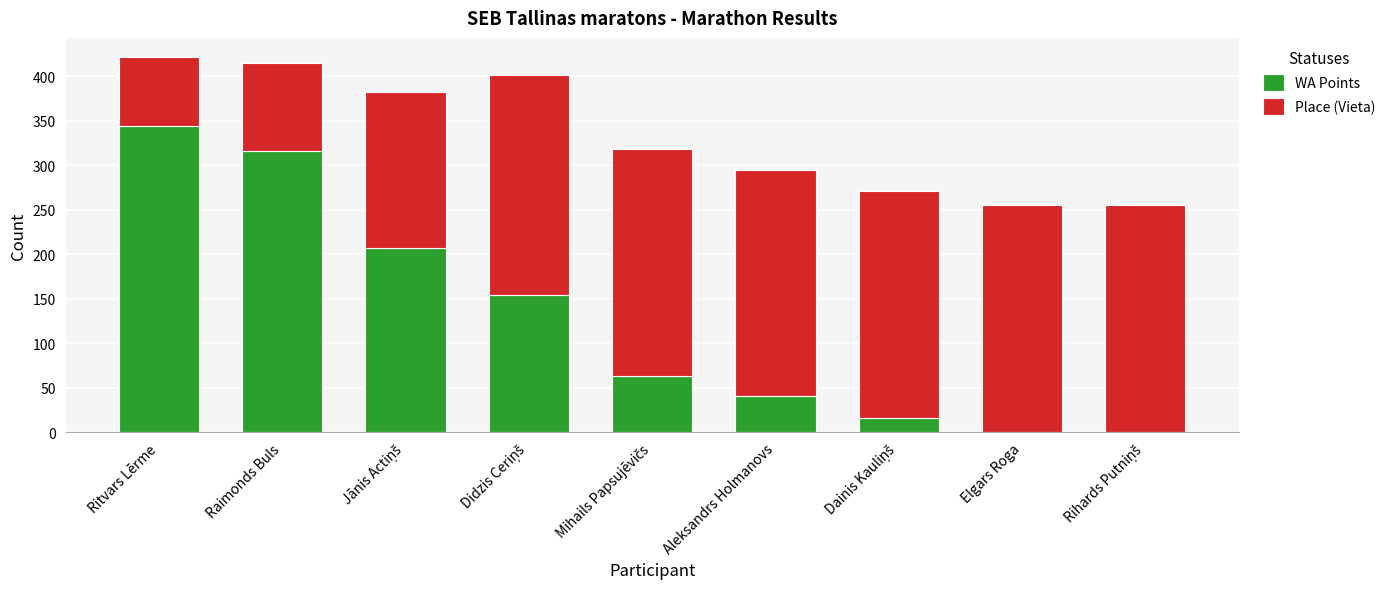

What is the total value across all series at Aleksandrs Holmanovs?

295